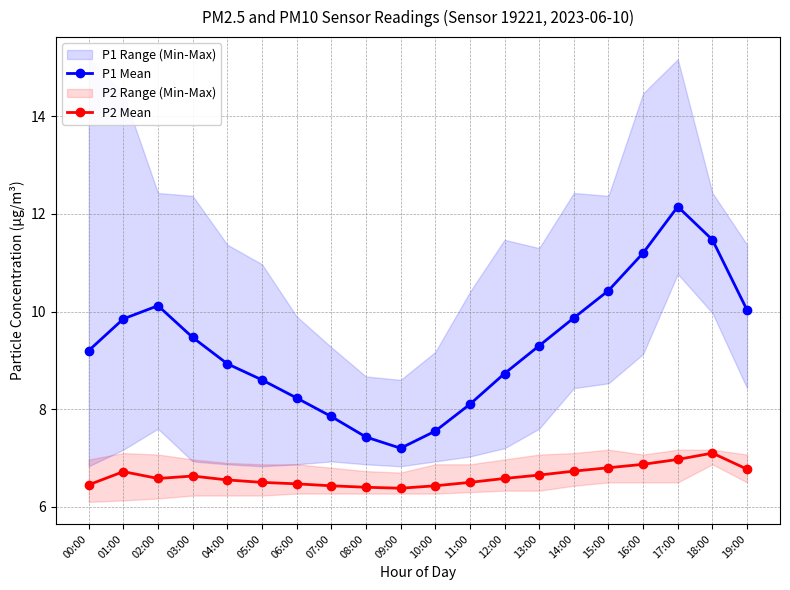

Which category has the lowest value across all series?

09:00